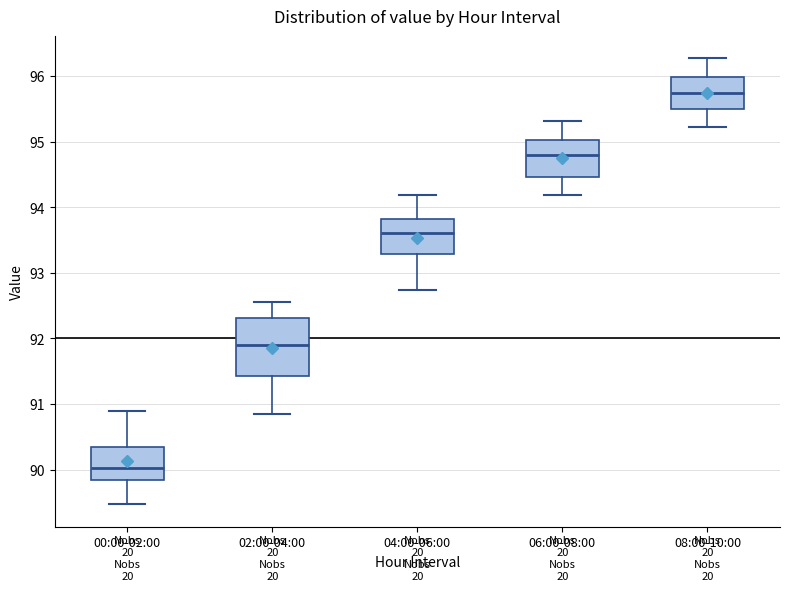

Reading left to right, read every box against the y-axis: the position of its median line, the range the box covers, and the ends of its whiskers. The values are not printed on the chart, so give them approximately, as read against the axis.

00:00-02:00: median 90.0, box 89.8 to 90.3, whiskers 89.5 to 90.9
02:00-04:00: median 91.9, box 91.4 to 92.3, whiskers 90.8 to 92.6
04:00-06:00: median 93.6, box 93.3 to 93.8, whiskers 92.7 to 94.2
06:00-08:00: median 94.8, box 94.5 to 95.0, whiskers 94.2 to 95.3
08:00-10:00: median 95.7, box 95.5 to 96.0, whiskers 95.2 to 96.3